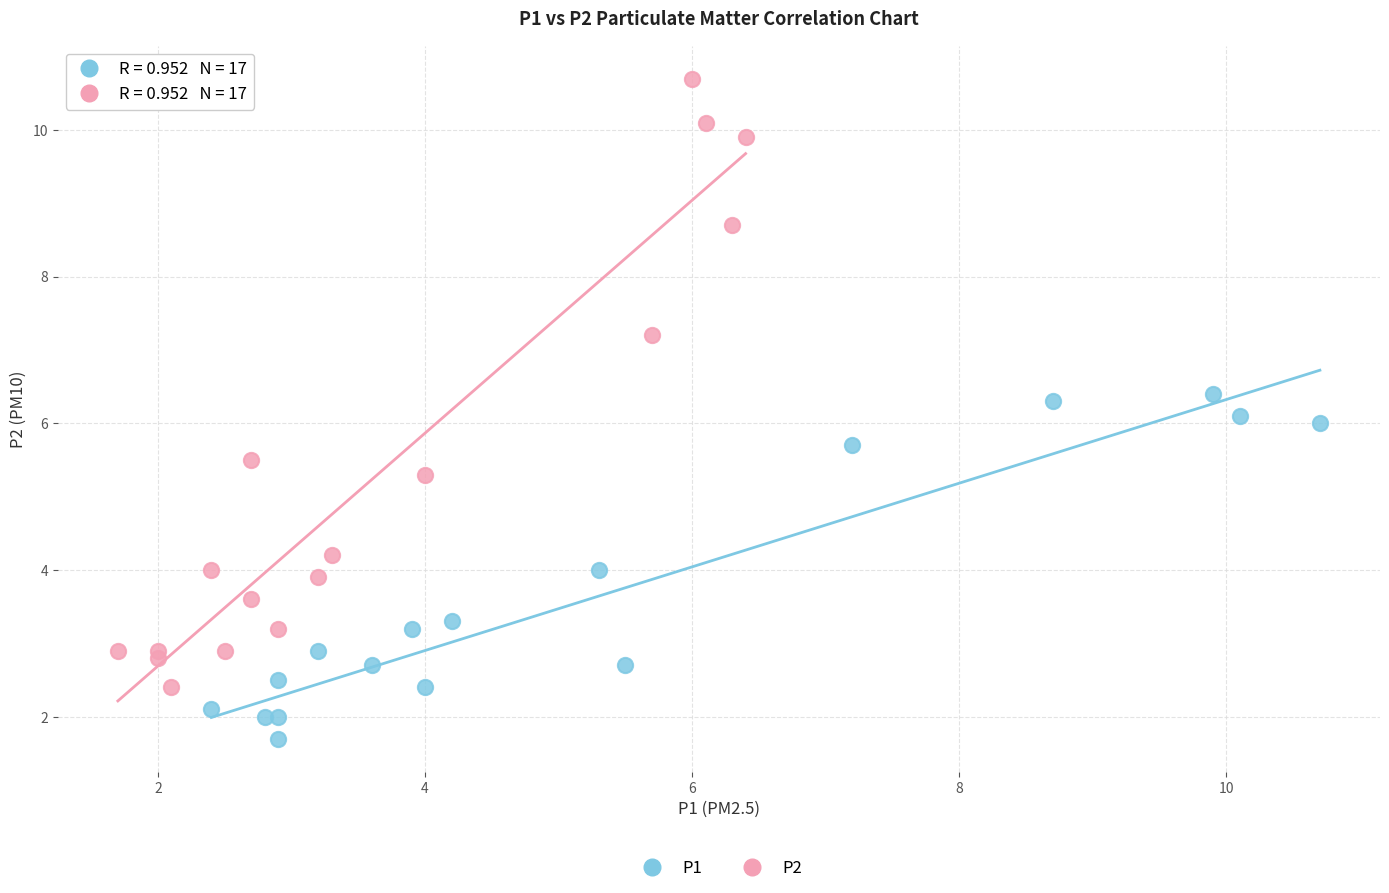

Which series reaches the minimum Y coordinate?

P1